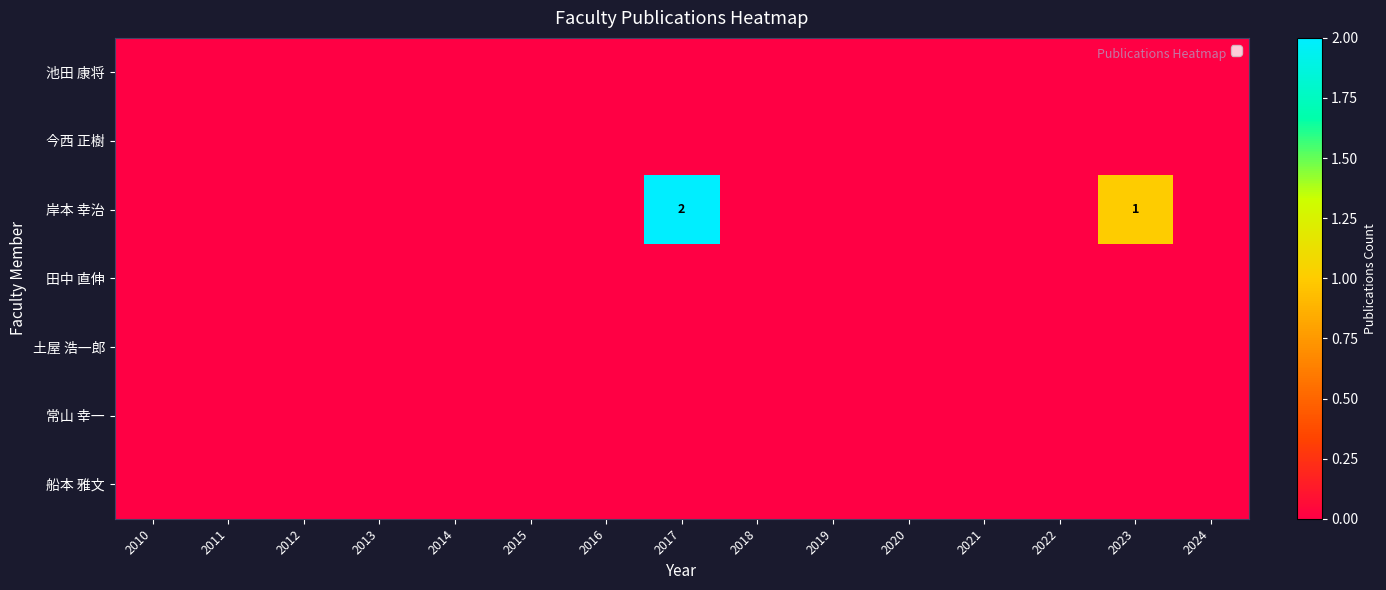

At which category does the chart reach its minimum across all series?

2010